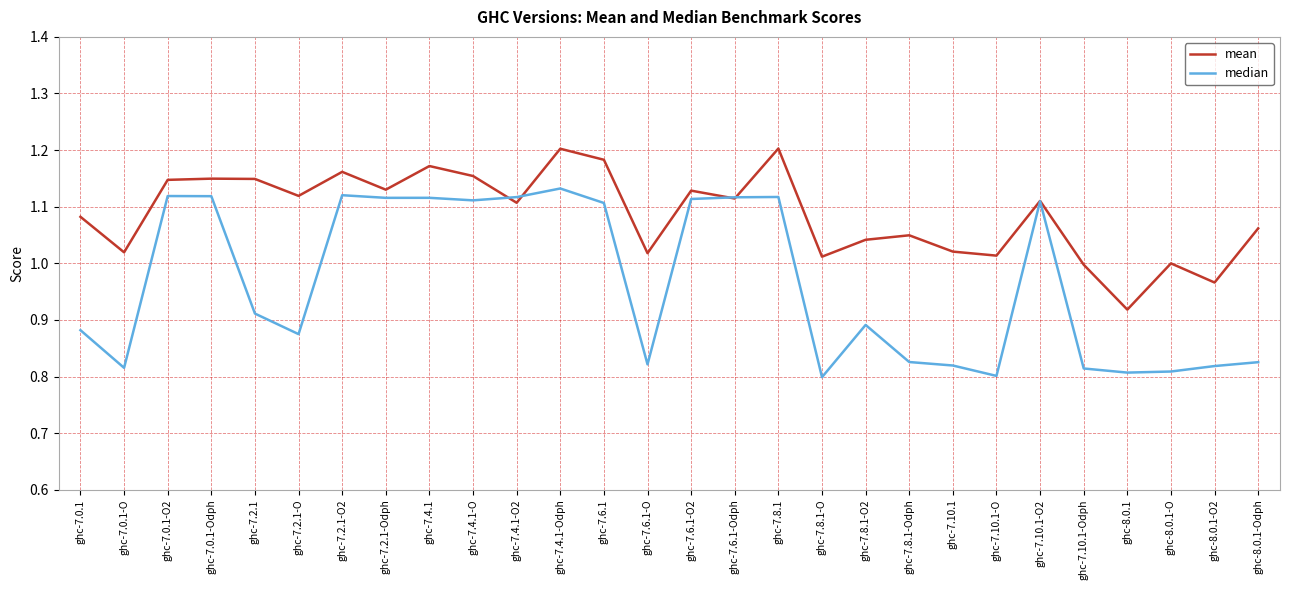

True or false: mean has a value of 0.2 at ghc-7.10.1-Odph.

False